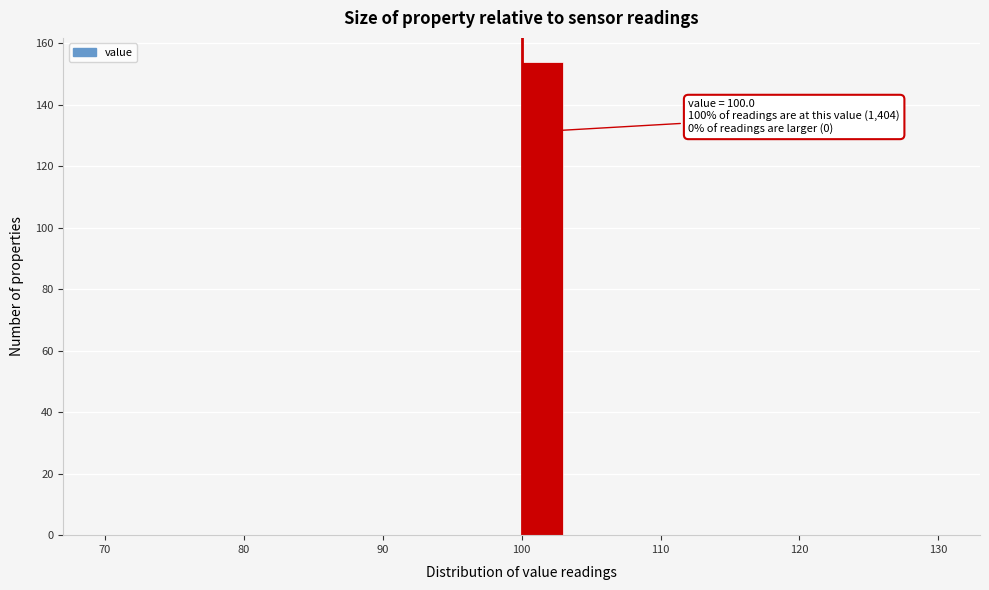

Read against the x-axis, roughly where is the centre of the tallest bar?

102